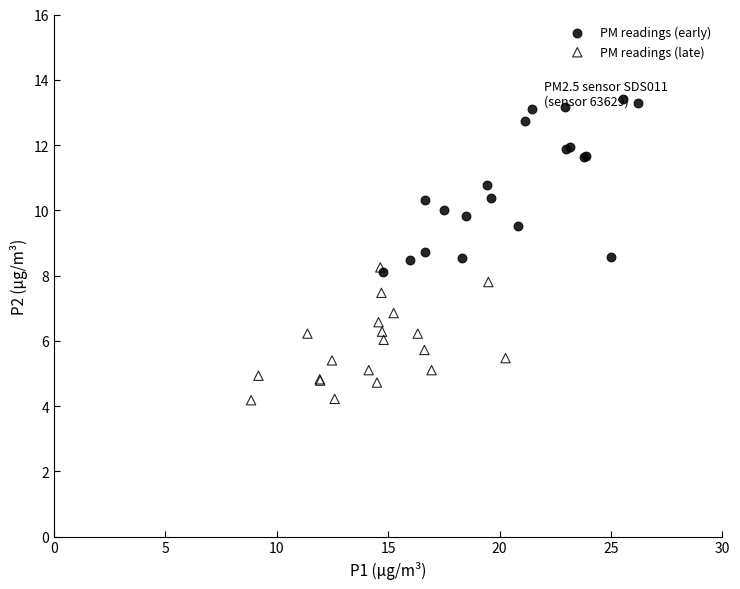

Which series has the widest spread of Y values?

PM readings (early)